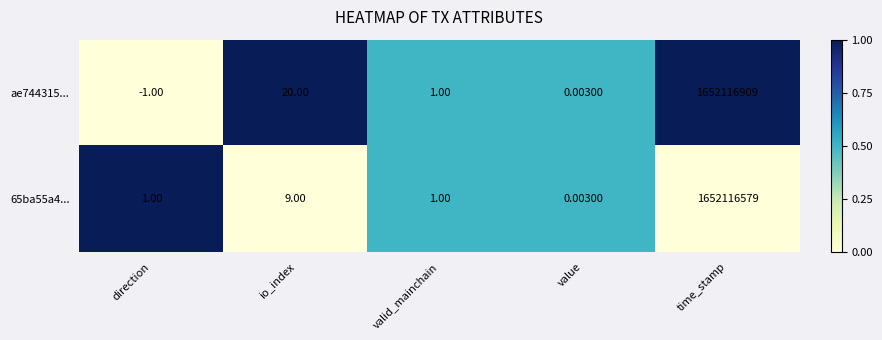

List the labels in order of ae744315... value, largest first.

time_stamp, io_index, valid_mainchain, value, direction